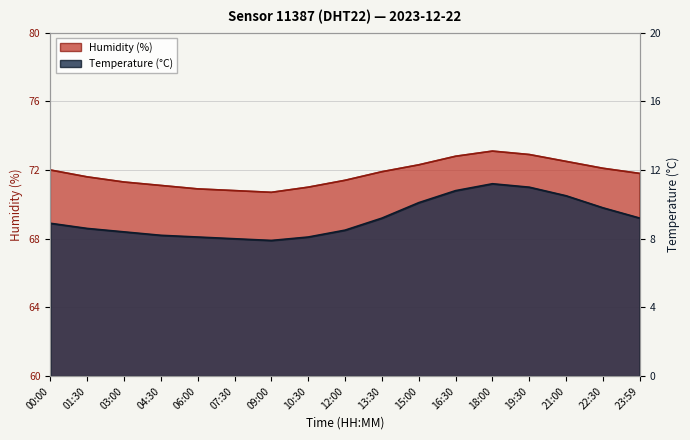

What is the difference between the highest and lowest values at 03:00?

62.9